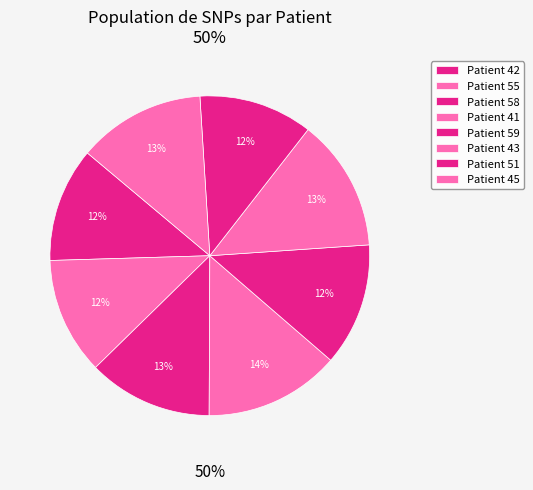

Which slice is the largest?

Patient 41